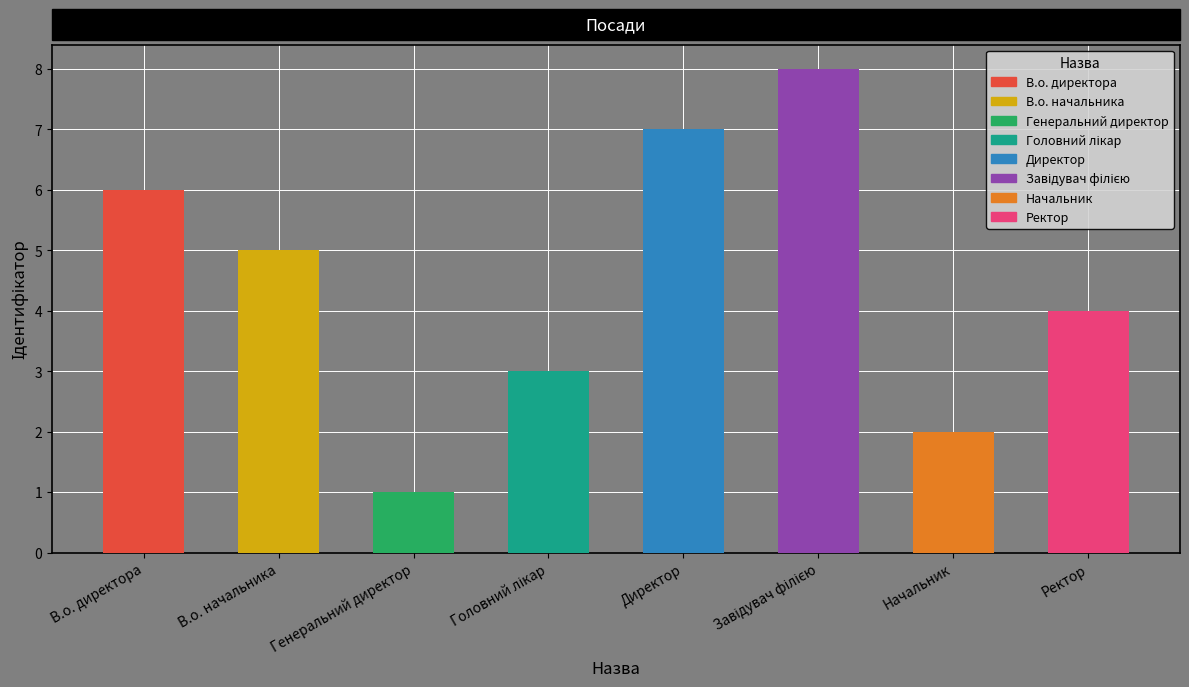

True or false: the data shows 1 at Начальник.

False